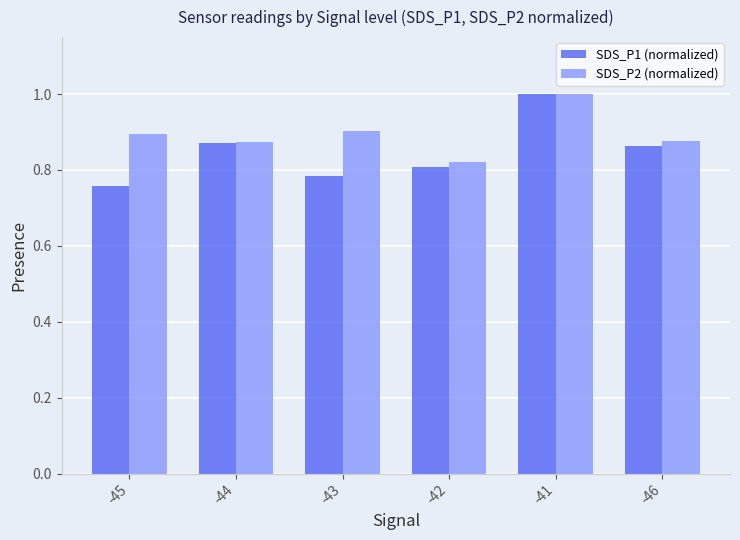

Between -44 and -42, which series saw the biggest shift?

SDS_P1 (normalized)